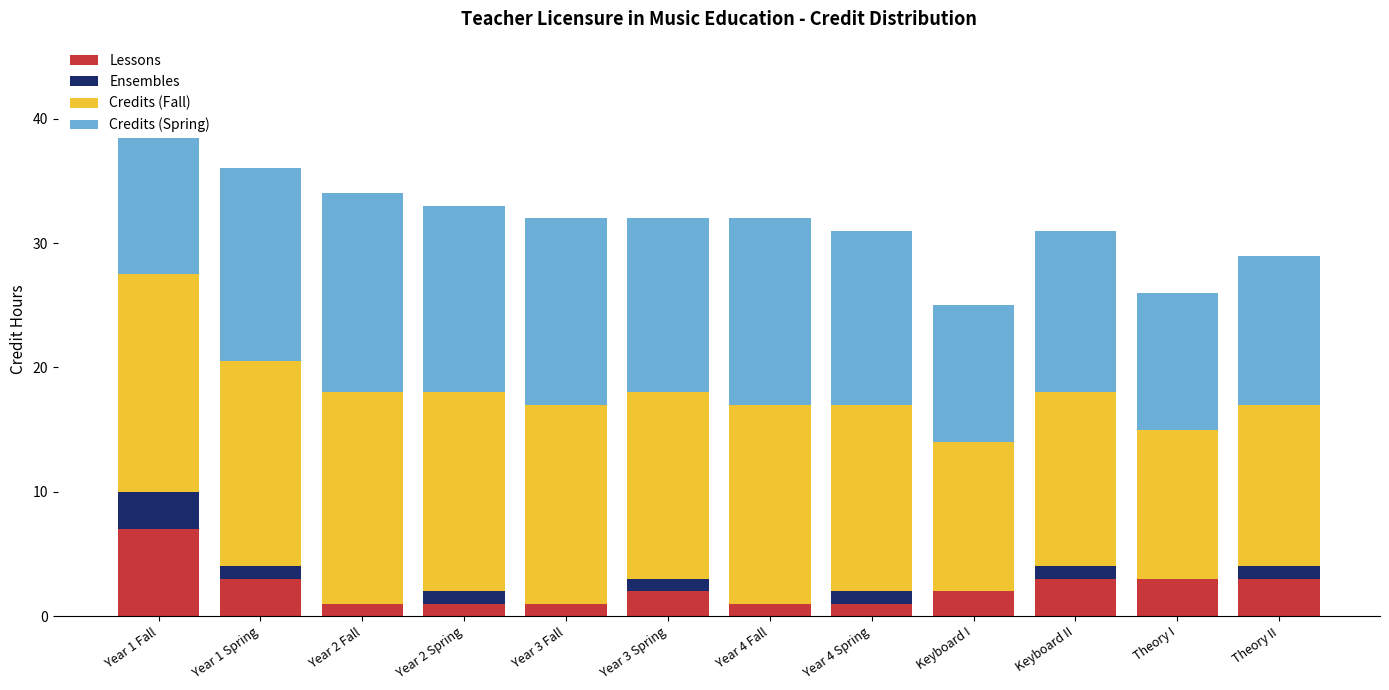

Between Year 1 Fall and Year 4 Spring, which series saw the biggest shift?

Lessons